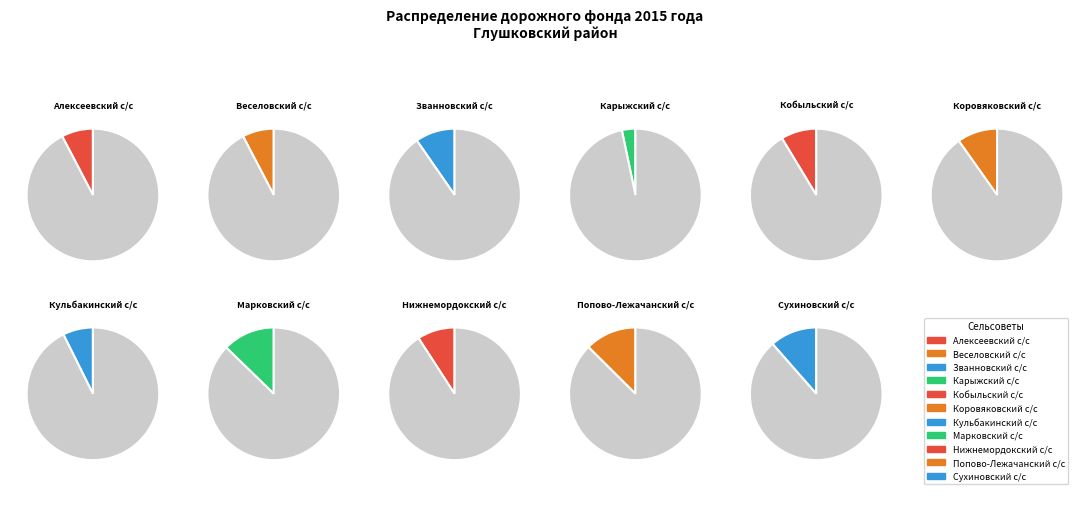

Does Алексеевский с/с account for over 50% of the chart?

No